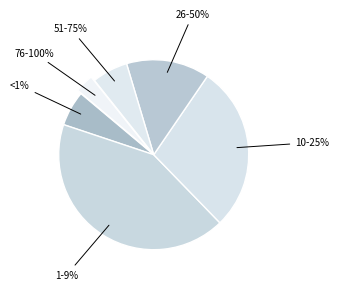

Which slice is the largest?

1-9%